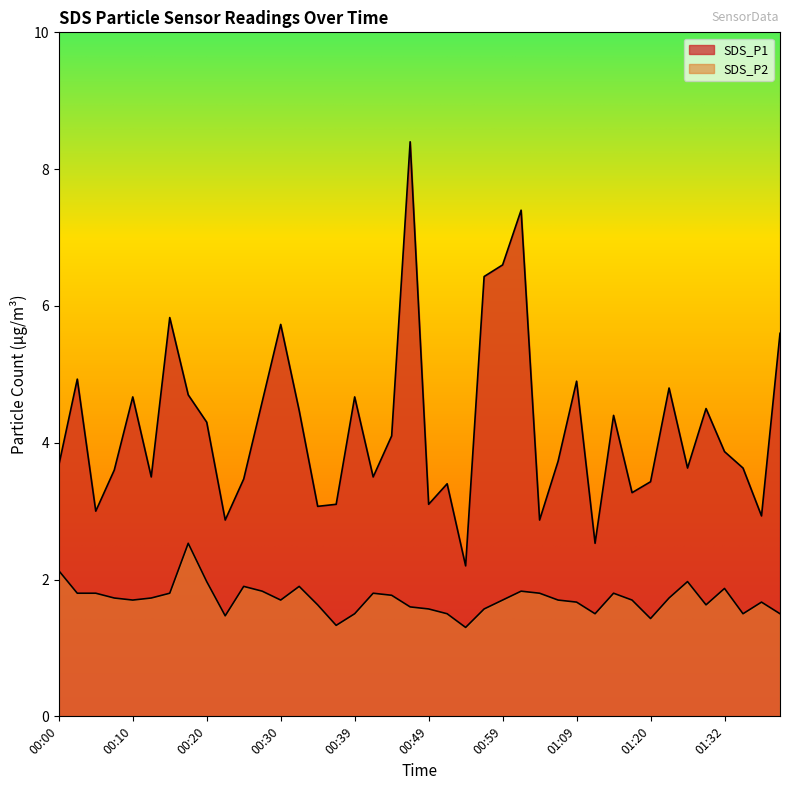

Rank the series by their maximum value, from highest to lowest.

SDS_P1, SDS_P2